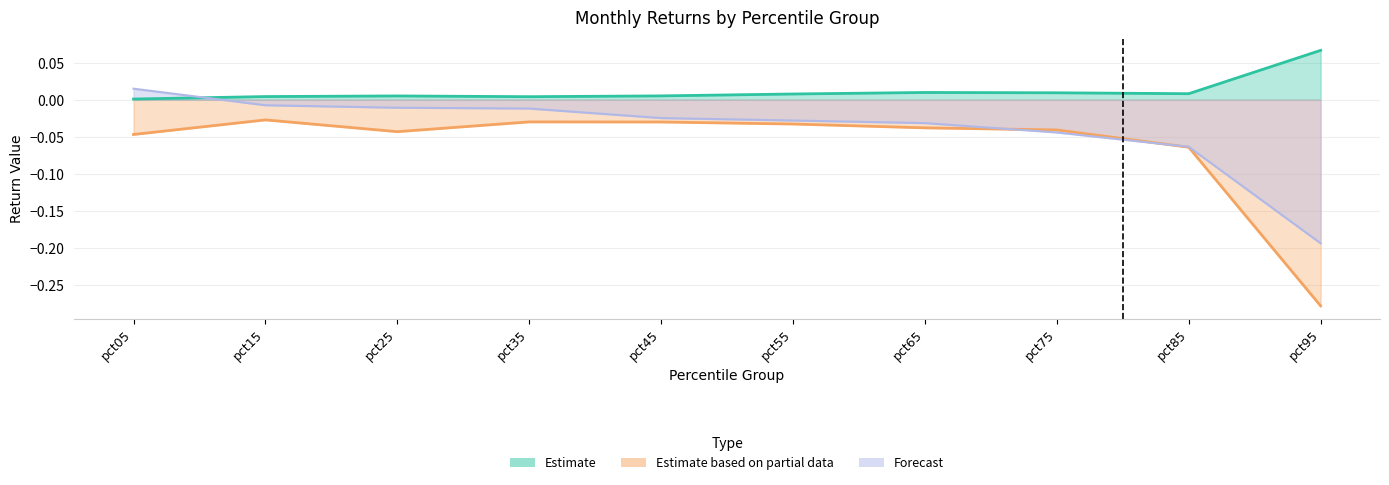

Which series ends up on top after the final intersection of Forecast and Estimate based on partial data?

Forecast